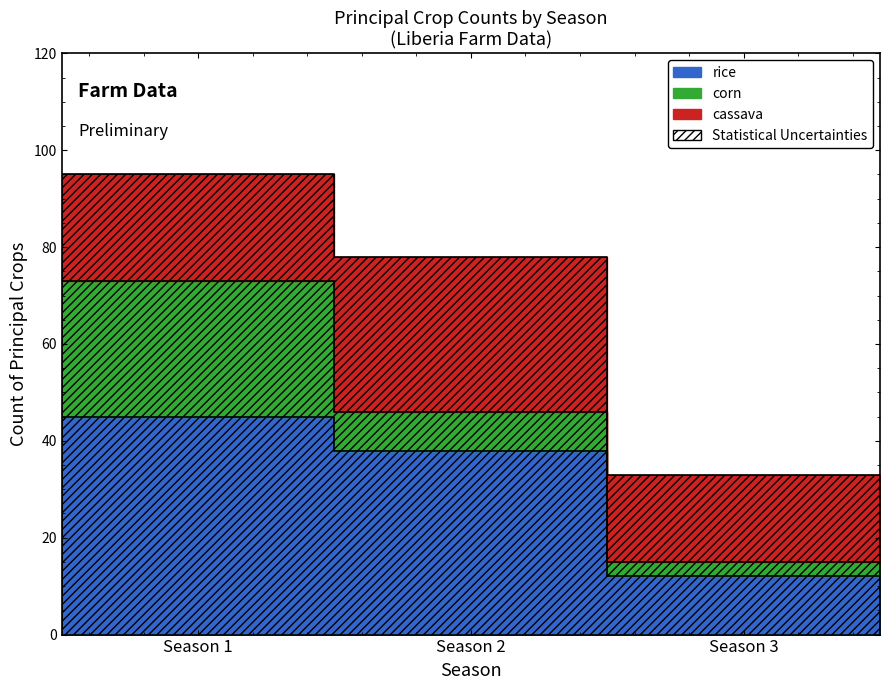

Which series has the largest range (max minus min)?

rice